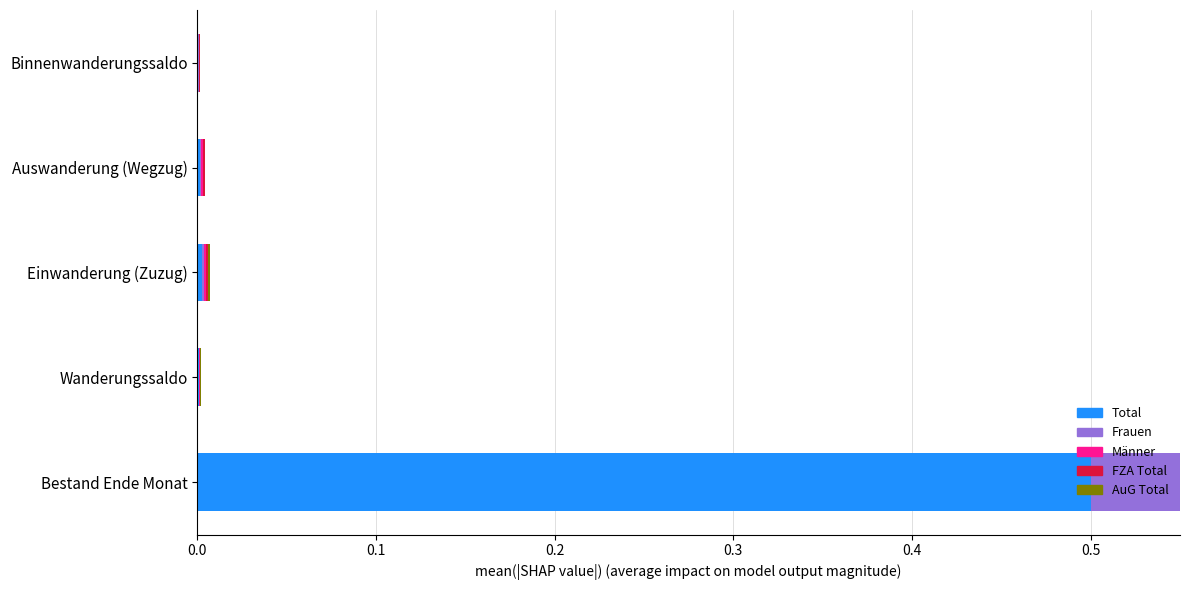

True or false: Männer has a value of 0.0 at Auswanderung (Wegzug).

True